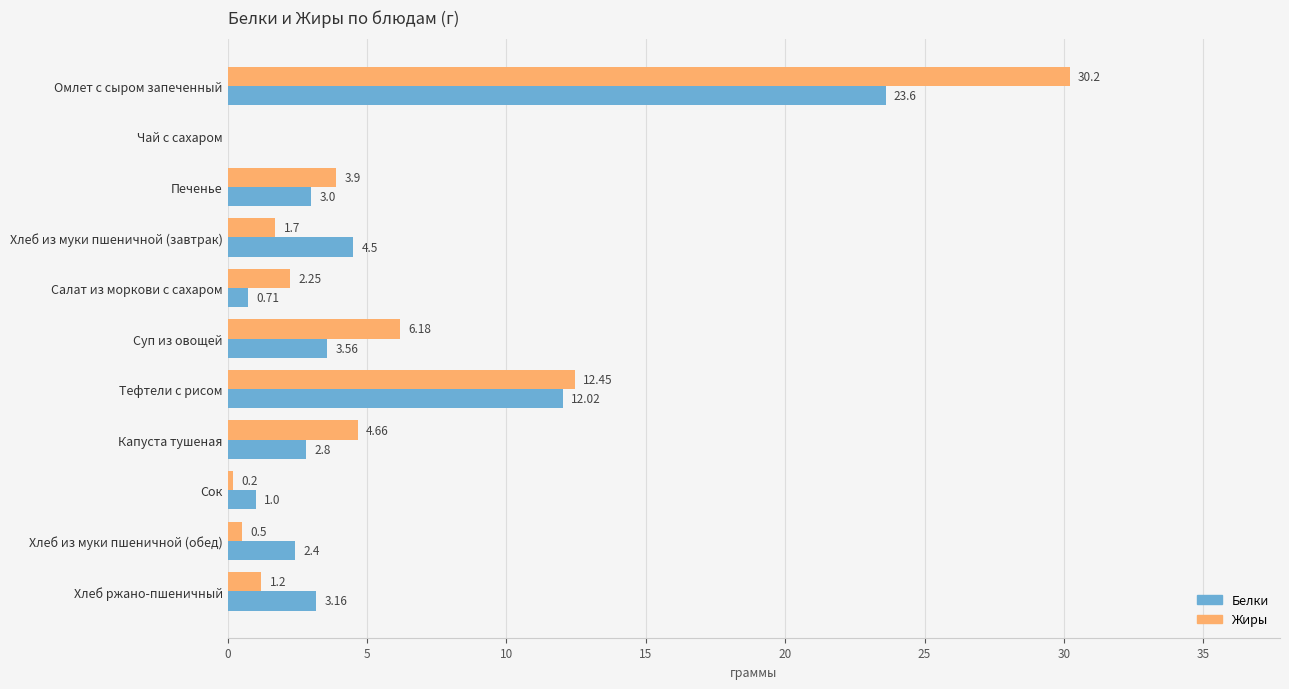

Between Чай с сахаром and Салат из моркови с сахаром, which series saw the biggest shift?

Жиры